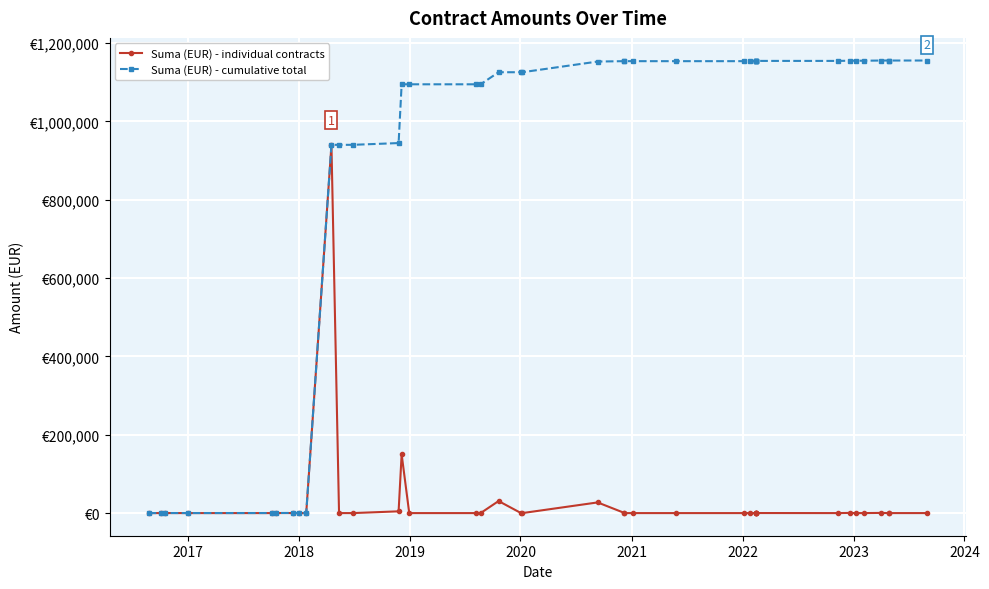

What is the value of the Suma (EUR) - cumulative total point at the 15th from the left?

1094443.0